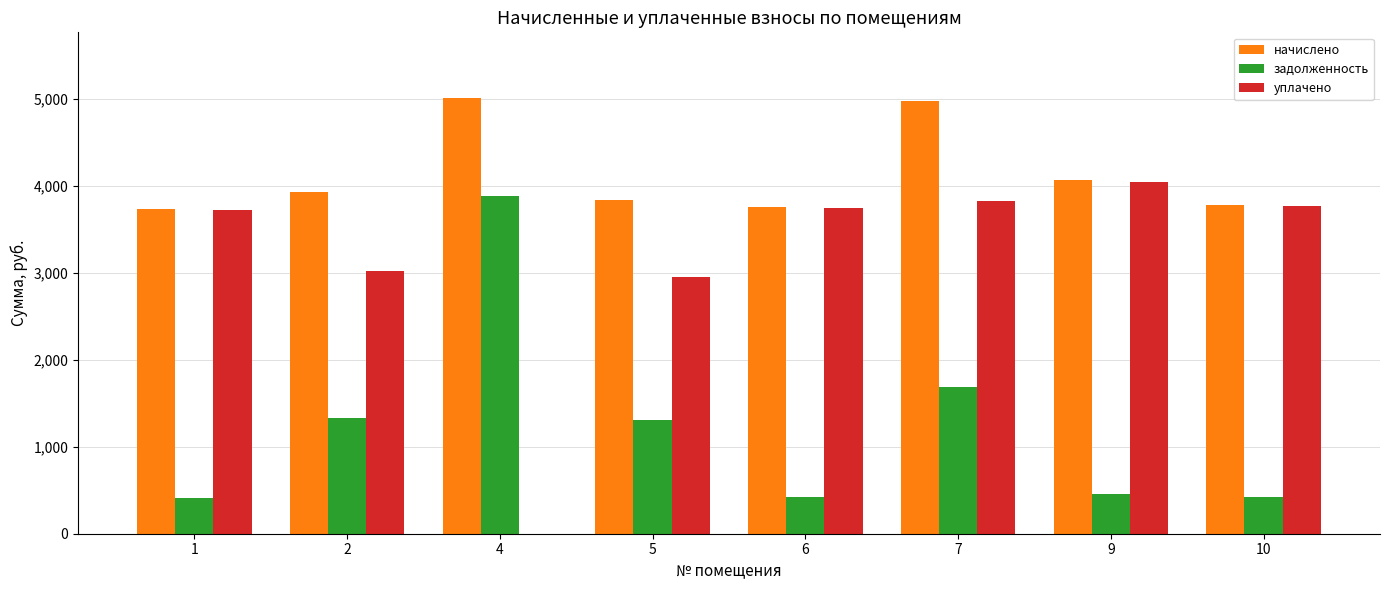

Which series has the widest spread of values?

уплачено